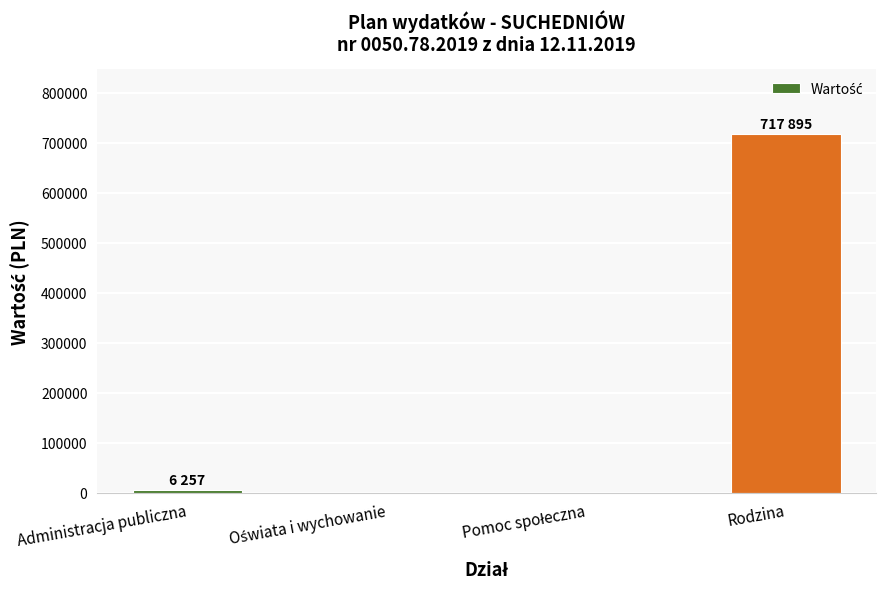

Reading left to right, what are all the values shown in this chart?

6257	0	0	717895